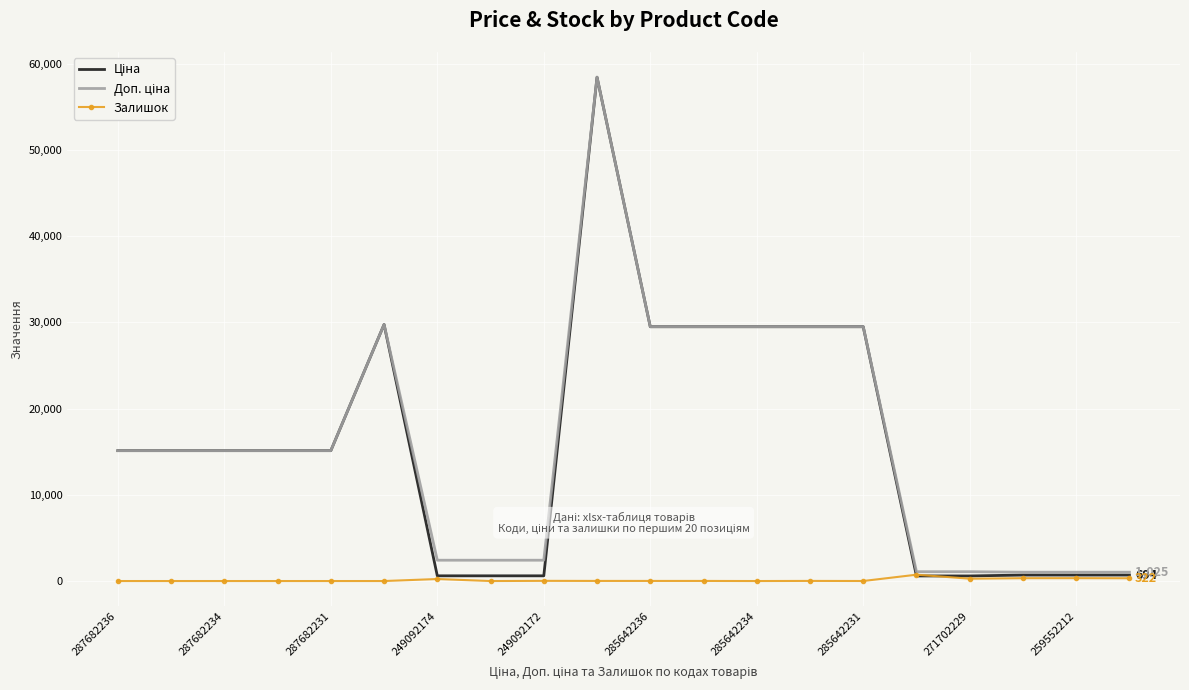

What is the total value across all series at 285642234?

58983.0